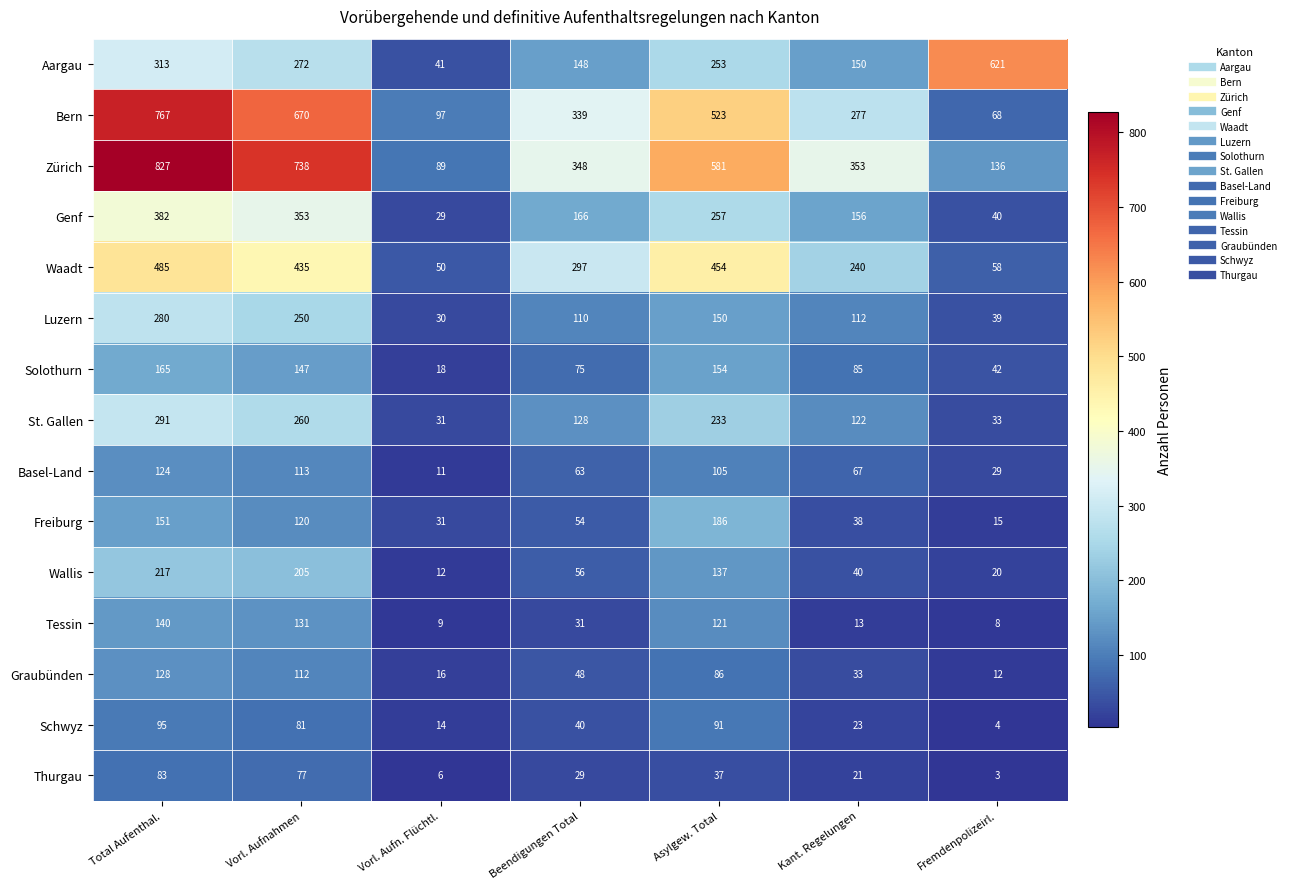

What value does the Thurgau series have at Beendigungen Total?

29